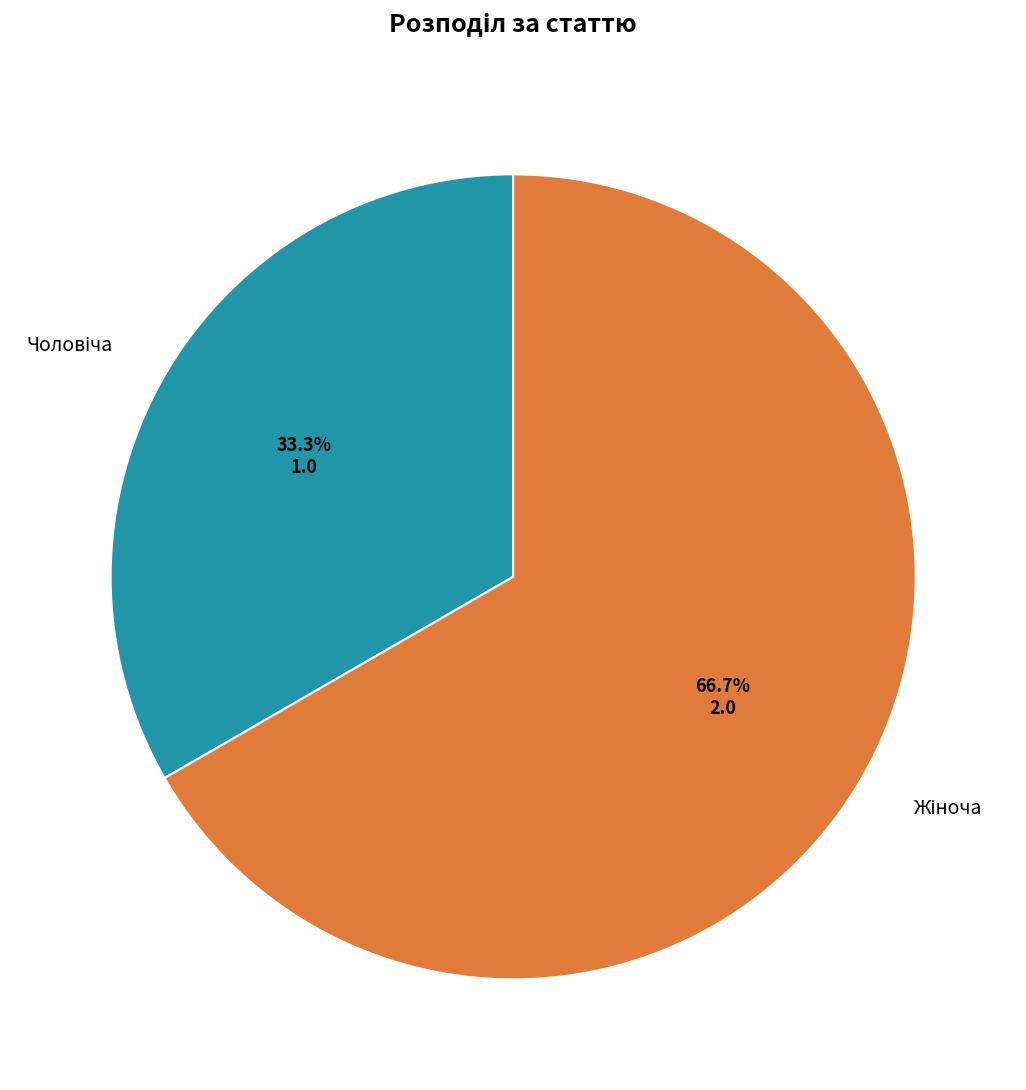

Is there any slice that represents more than half of the pie?

Yes